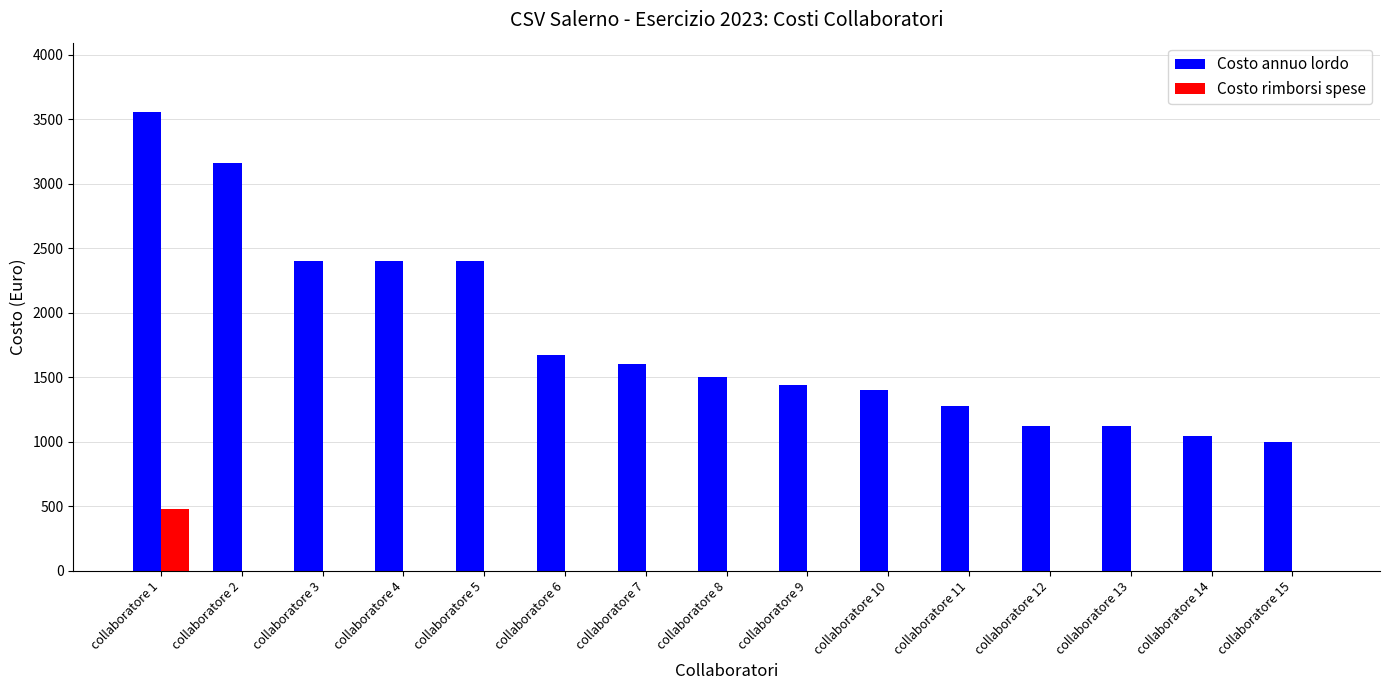

At which category is the sum across all series the highest?

collaboratore 1